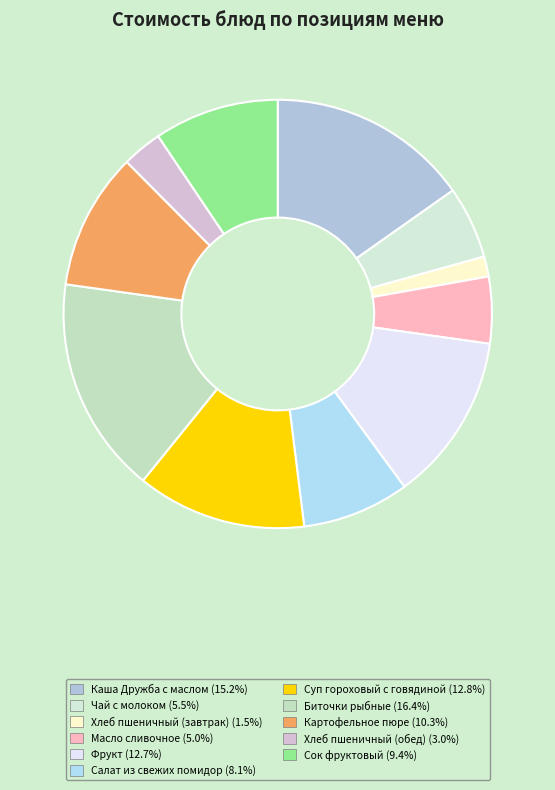

What is the smallest slice in the pie chart?

Хлеб пшеничный (завтрак)